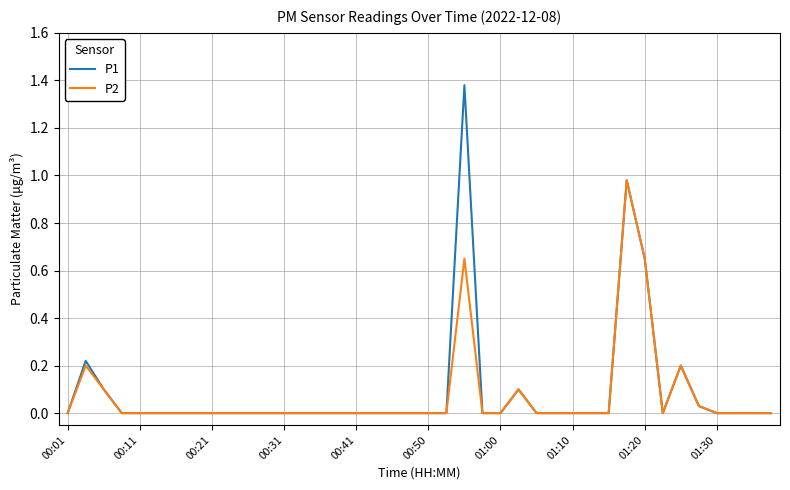

List the series in order of their peak value, lowest first.

P2, P1